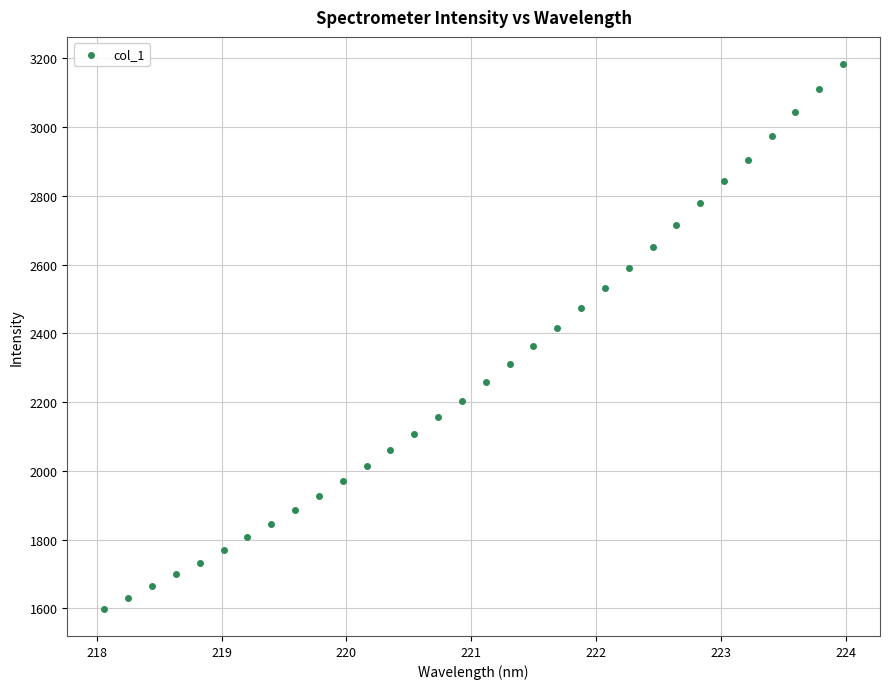

What is the range of Y values (max minus min)?

1584.6